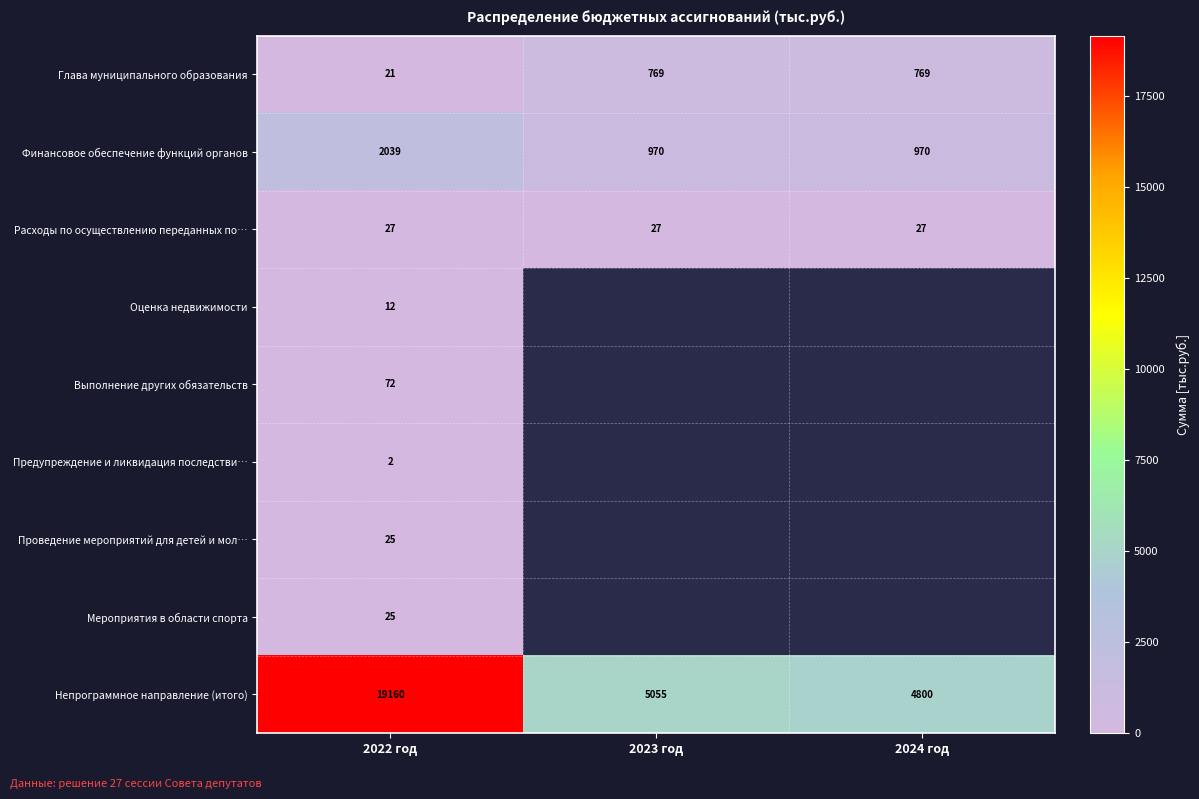

What is the spread (max minus min) of values at 2023 год?

5028.0